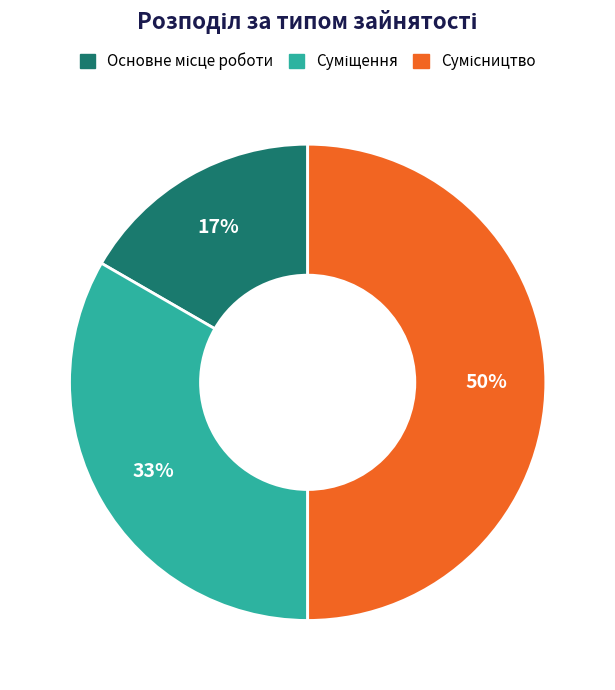

To the nearest percent, what is the difference between the largest and smallest slice percentages?

33%